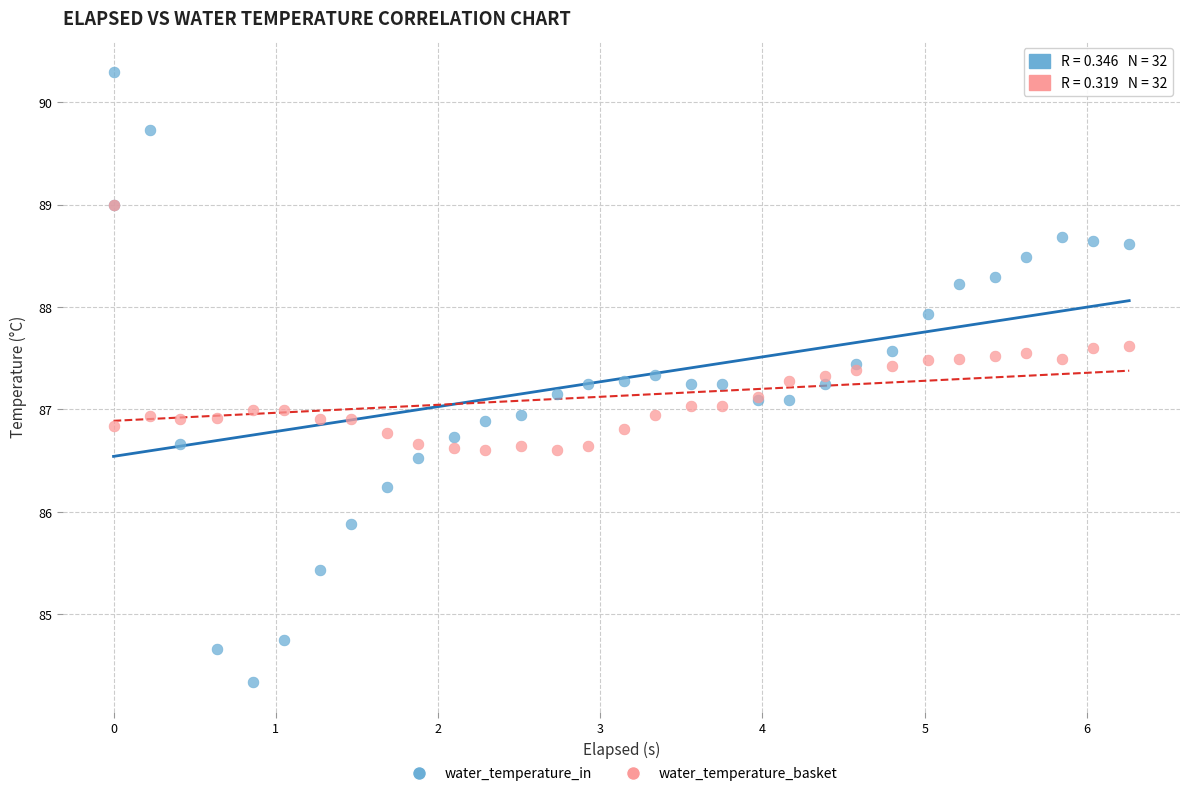

What are all the series names shown in the legend?

water_temperature_in, water_temperature_basket